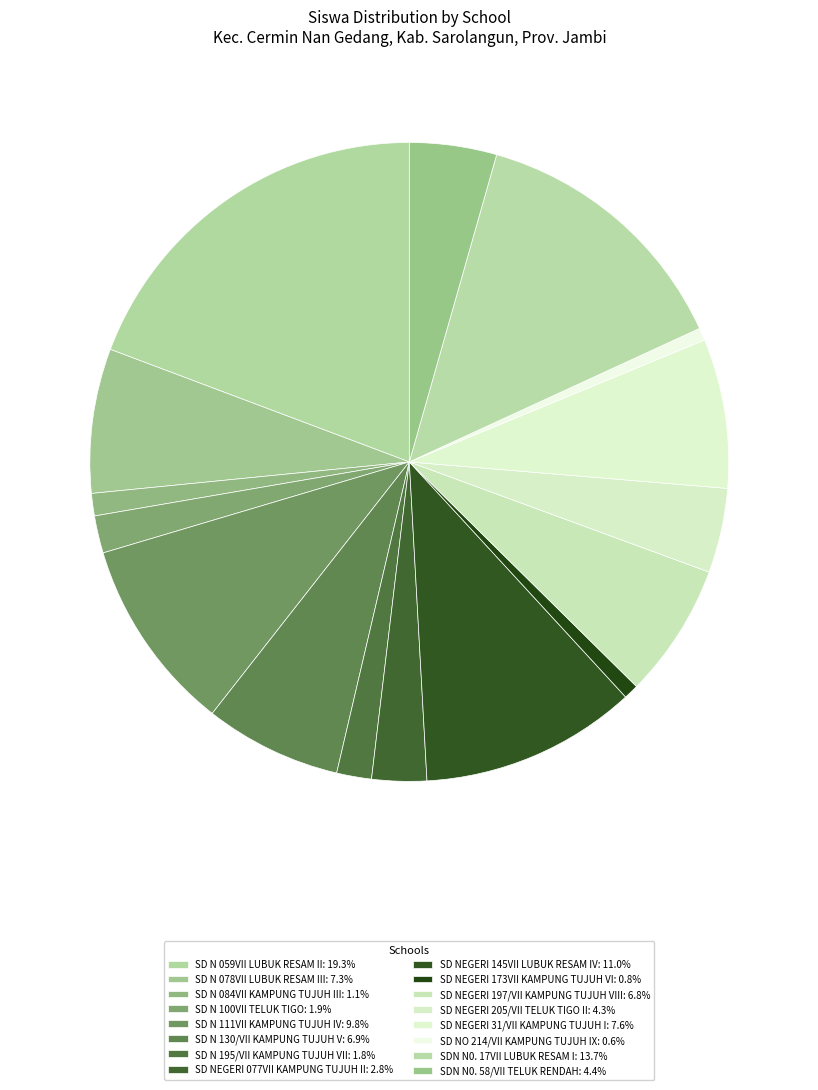

Which category has the smallest portion of the pie?

SD NO 214/VII KAMPUNG TUJUH IX